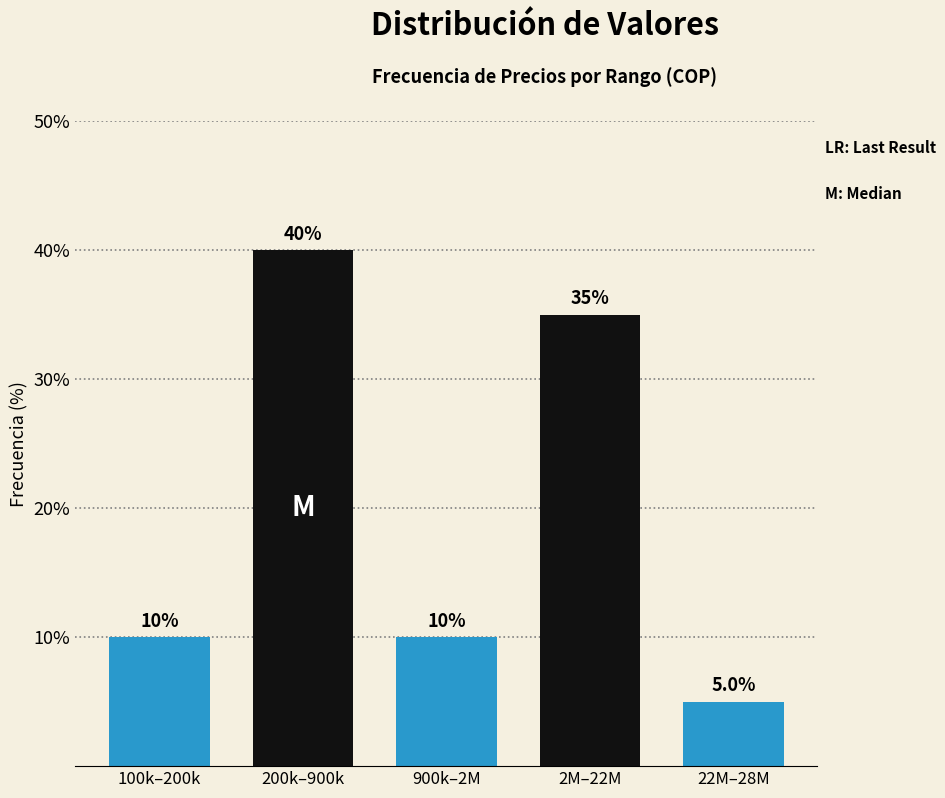

Reading left to right, extract all data points from this chart.

10	40	10	35	5